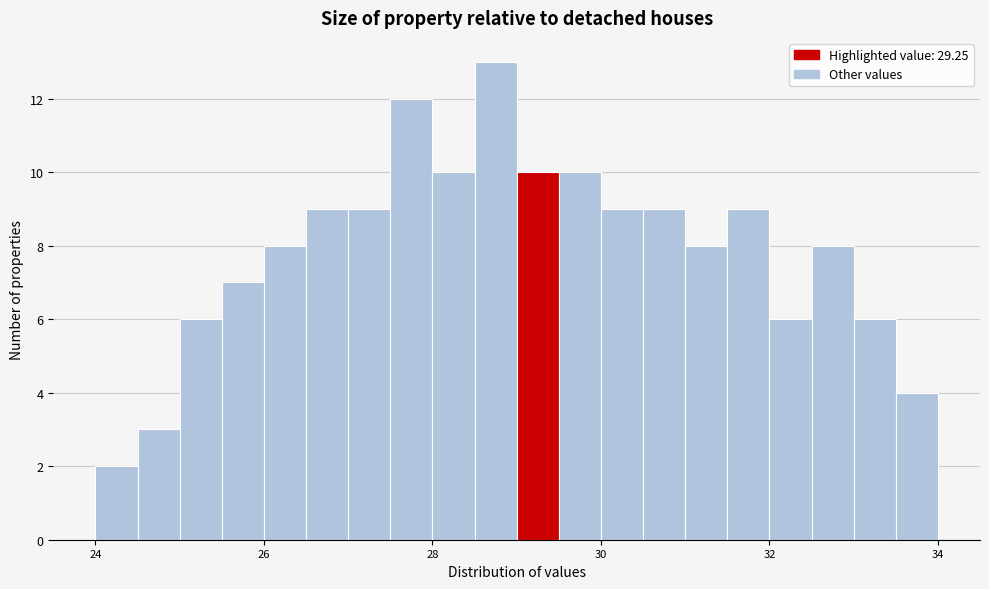

Around what value on the x-axis is the tallest bar? Give the approximate position of its centre, as read against the axis.

28.8